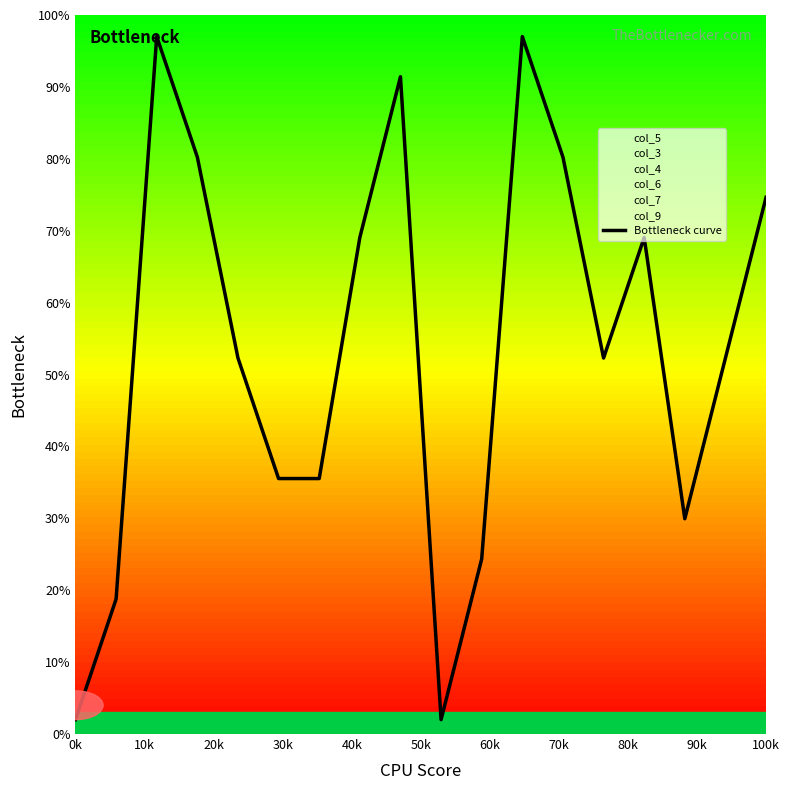

What is the average value?

53.5